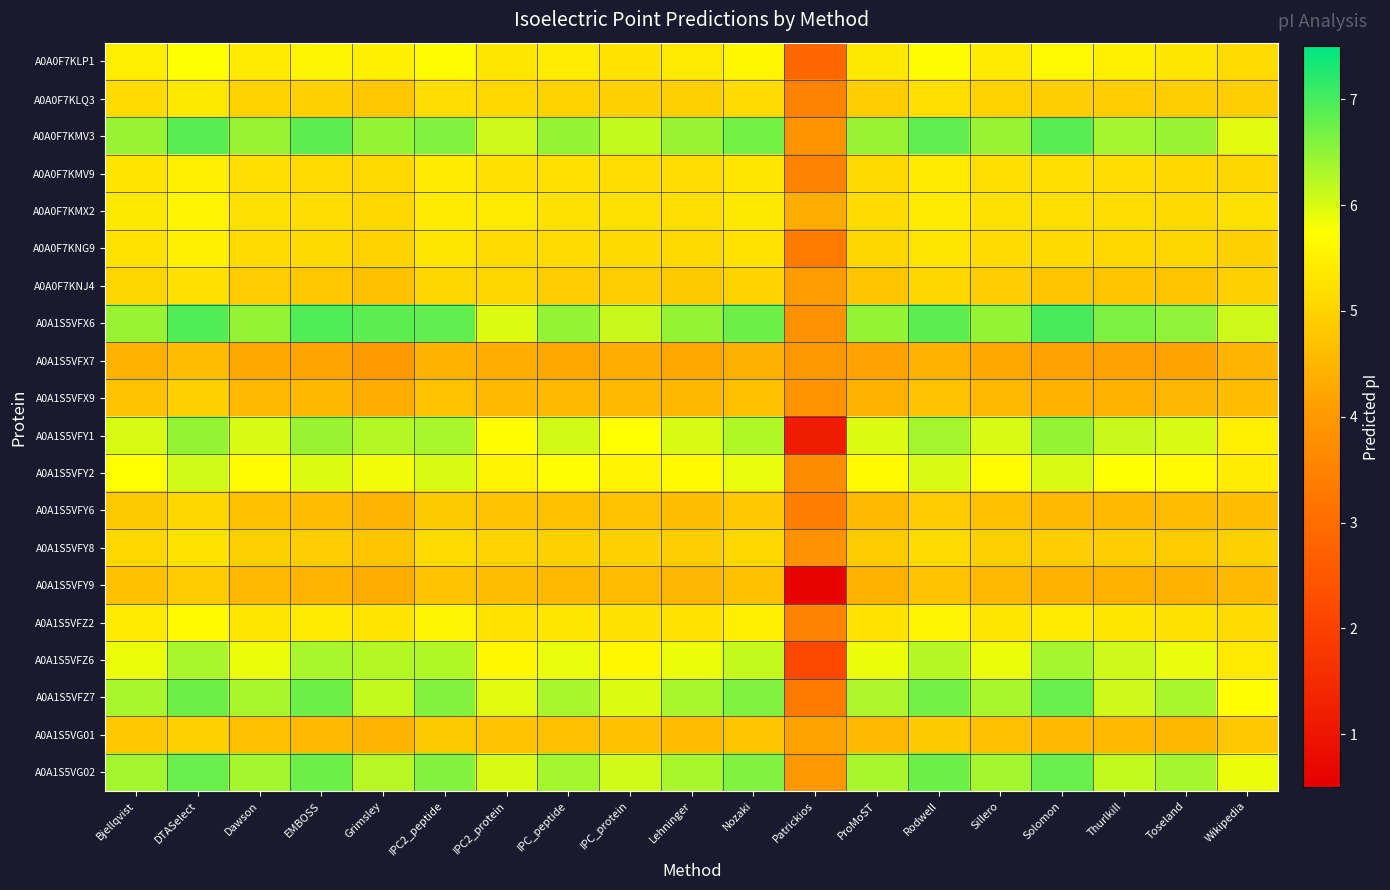

What is the greatest value displayed?

7.0